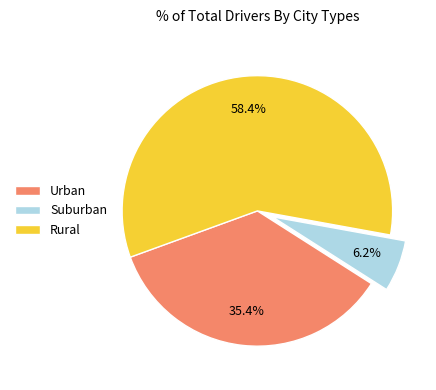

Approximately how many times larger is the value at Urban compared to Suburban?

5.7